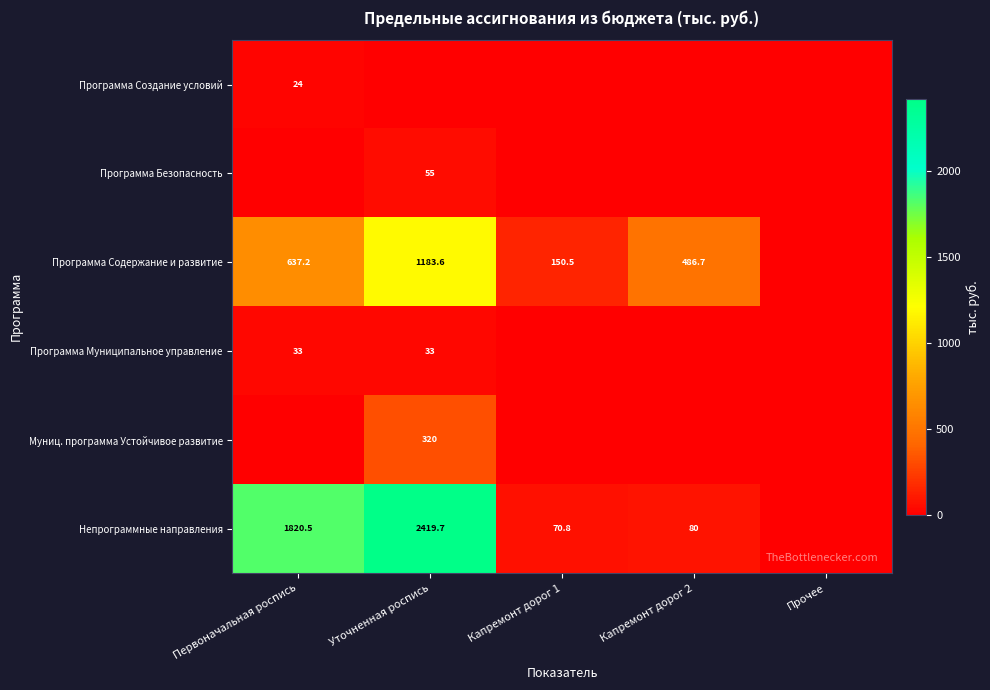

Is it true that Программа Создание условий equals 24.0 at Первоначальная роспись?

True